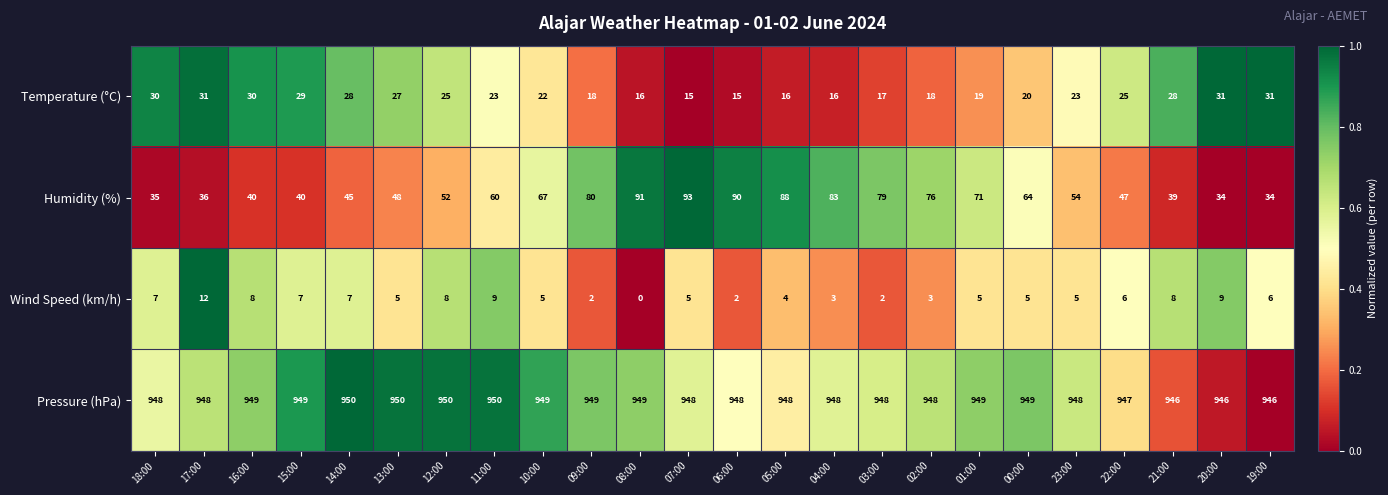

What is the greatest value displayed?

950